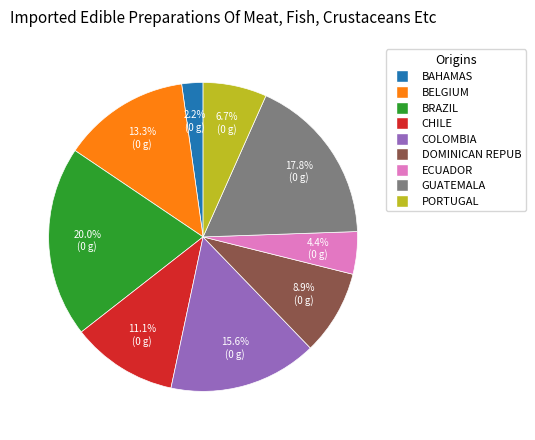

Is there a majority slice in this chart?

No